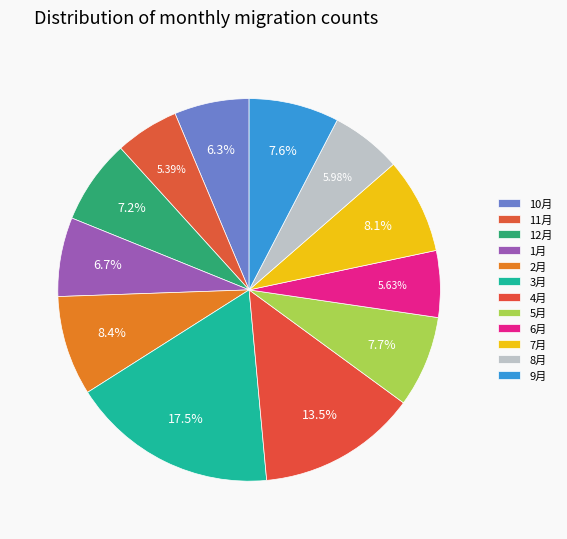

To the nearest percent, what percentage of the pie is 10月?

6%